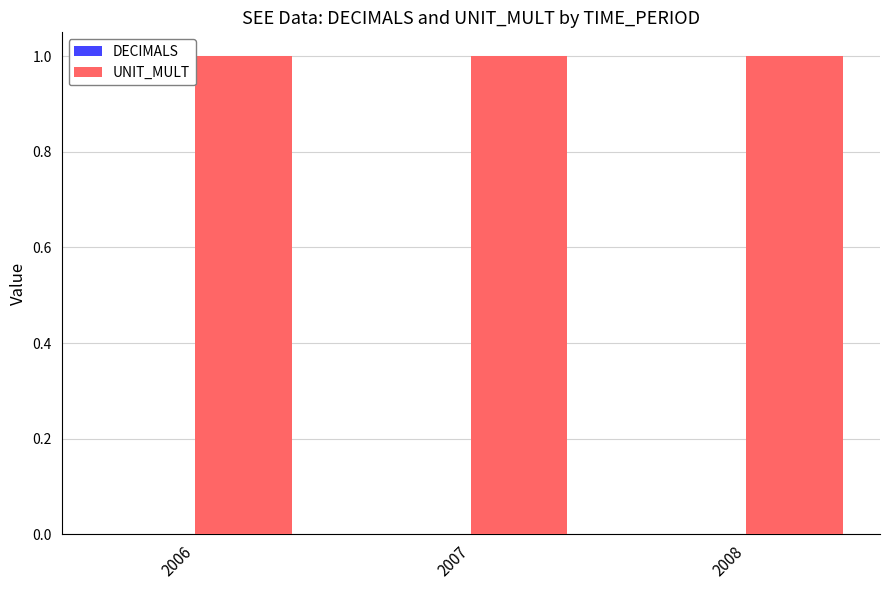

At 2006, list the series in order from largest to smallest.

UNIT_MULT, DECIMALS